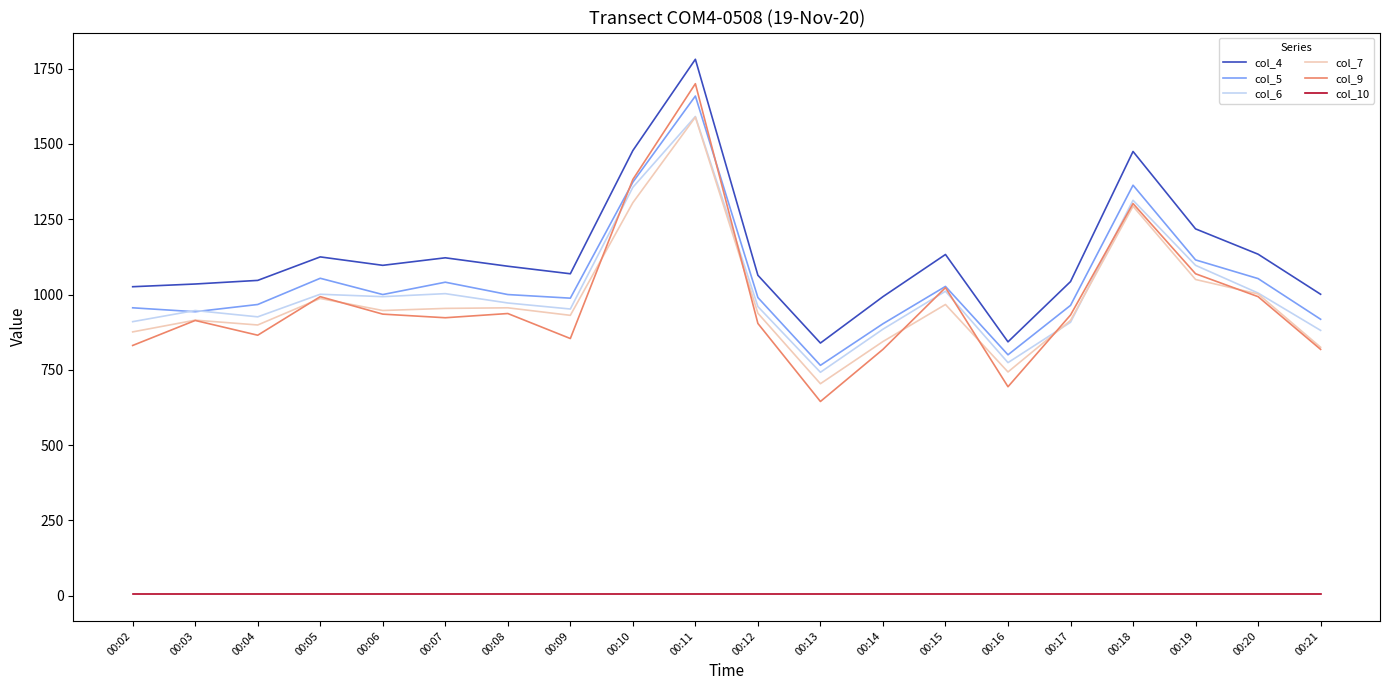

At which label is col_5 closest to 1212?

00:19